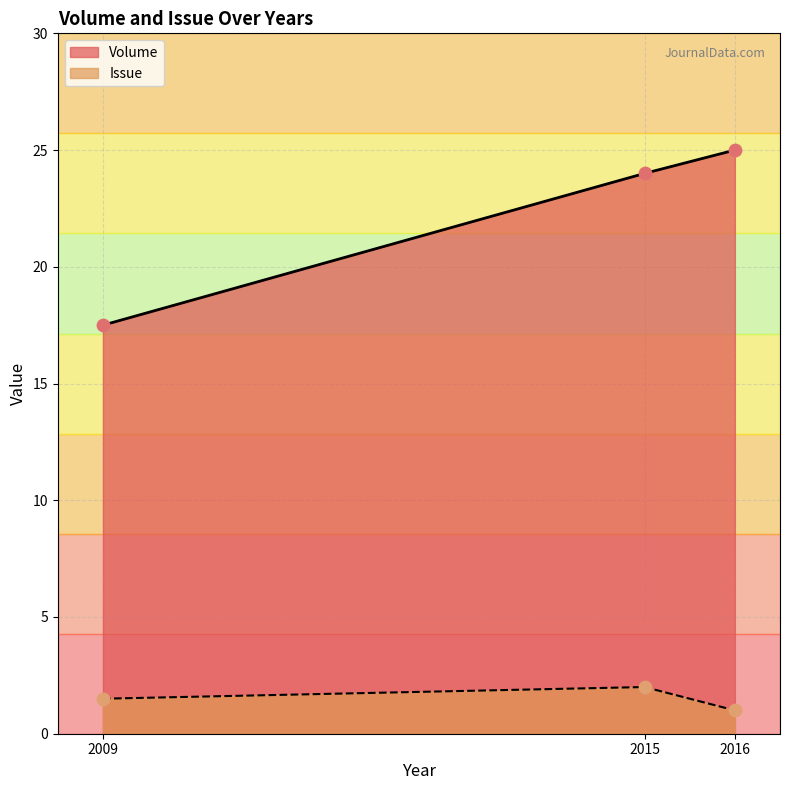

Which series has the largest Y range (max minus min)?

Volume